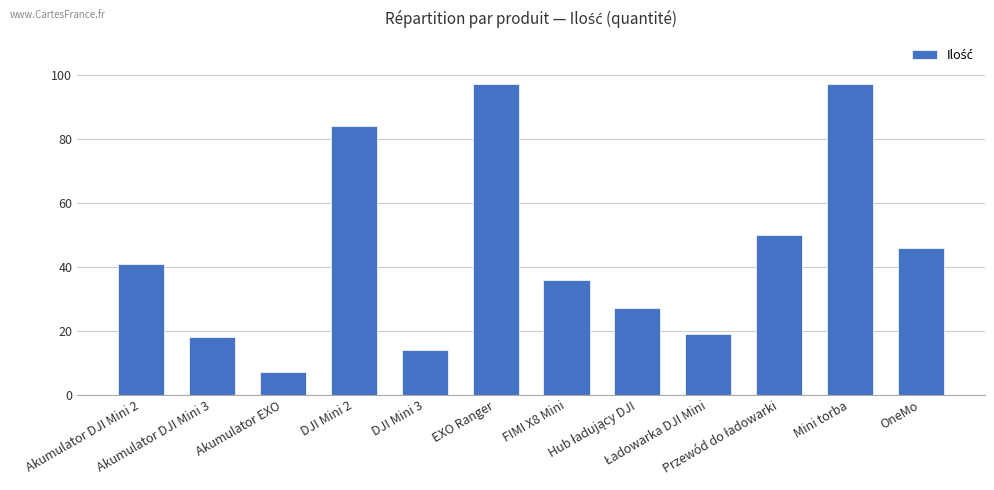

What is the sum of all values?

536